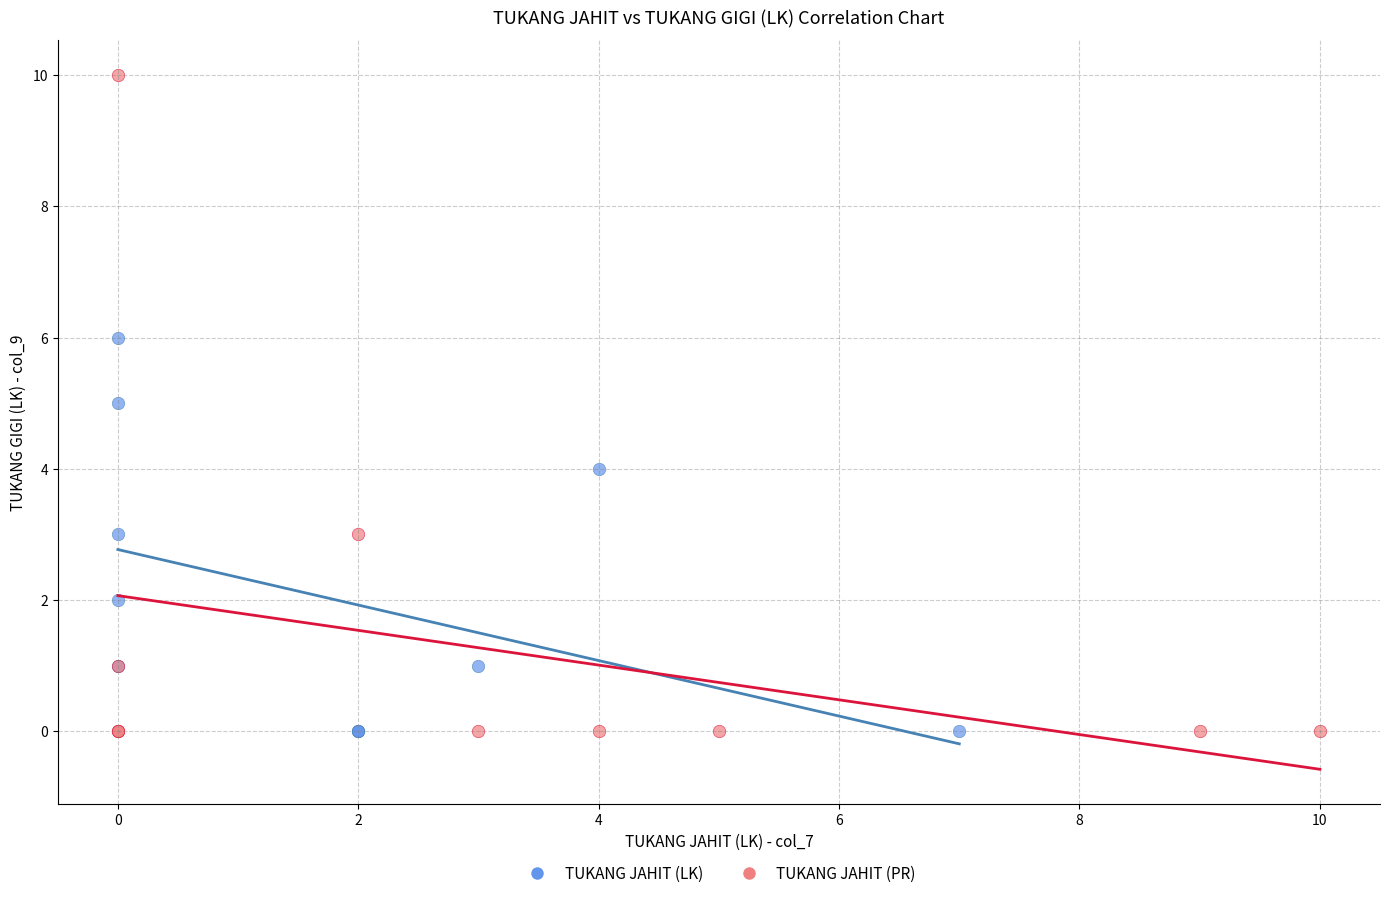

What are all the series names shown in the legend?

TUKANG JAHIT (LK), TUKANG JAHIT (PR)